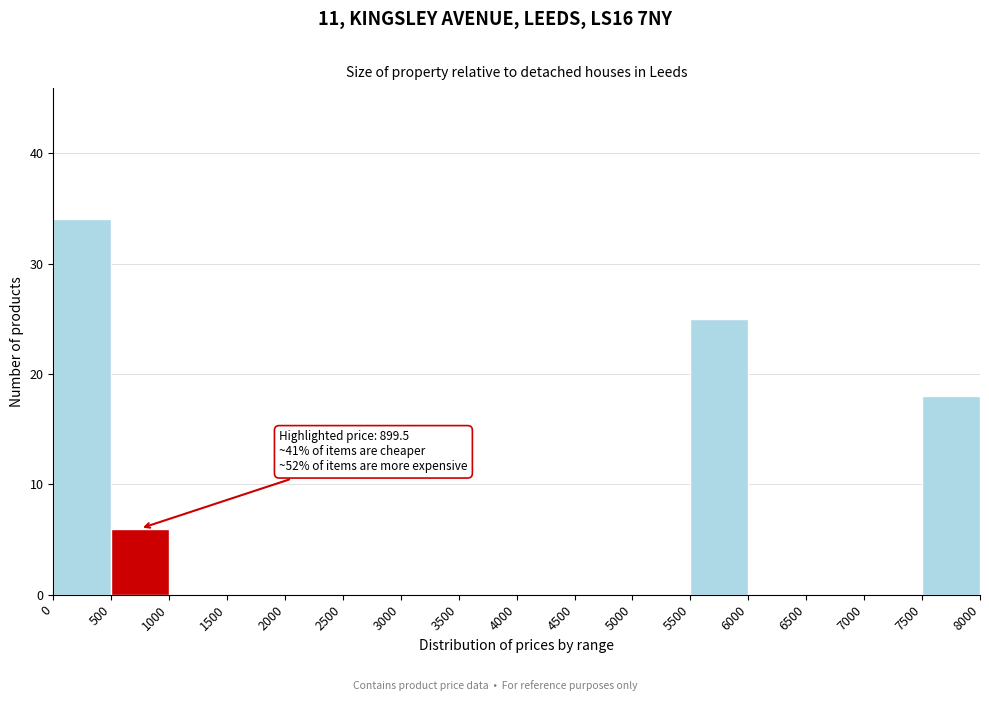

Over which range of the x-axis is the bar tallest?

0 to 500